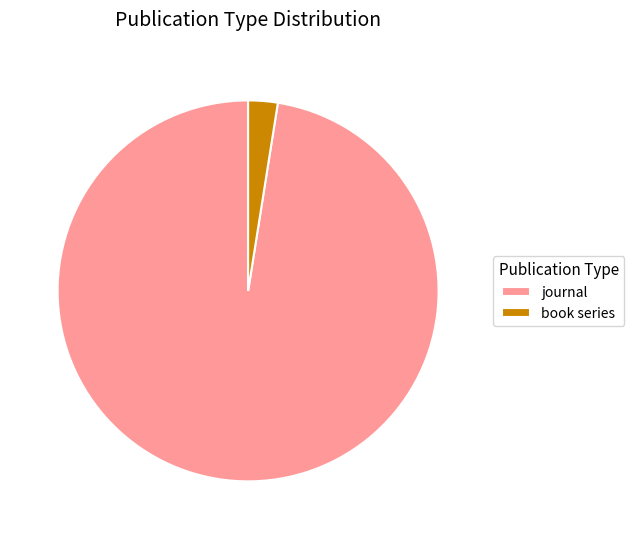

Combined, do book series and journal account for over 50%?

Yes